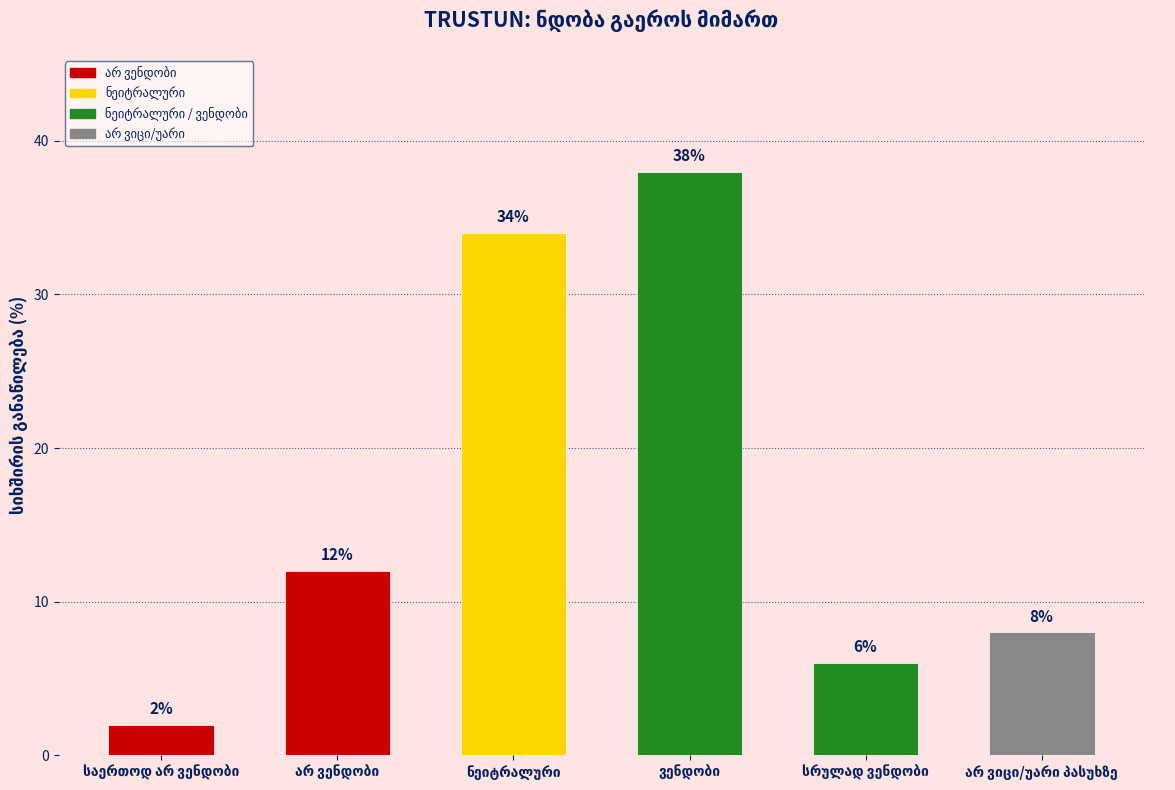

What is the difference between the maximum and minimum values?

36